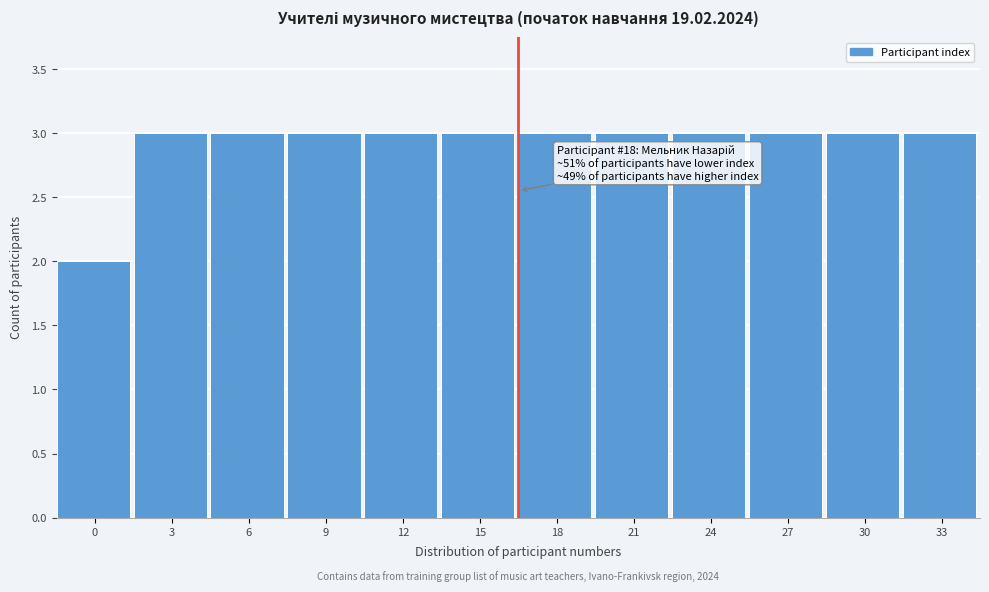

Reading left to right, what are all the values shown in this chart?

0=2	3=3	6=3	9=3	12=3	15=3	18=3	21=3	24=3	27=3	30=3	33=3